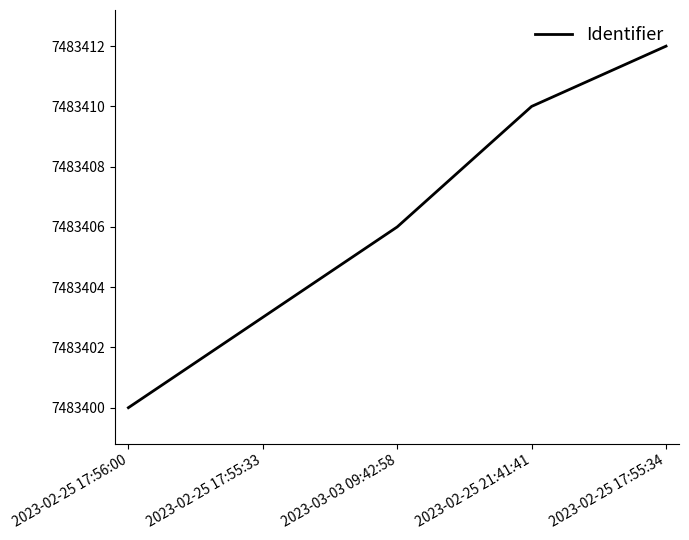

What is the sum of the values at 2023-02-25 17:55:34 and 2023-02-25 17:55:33?

14966815